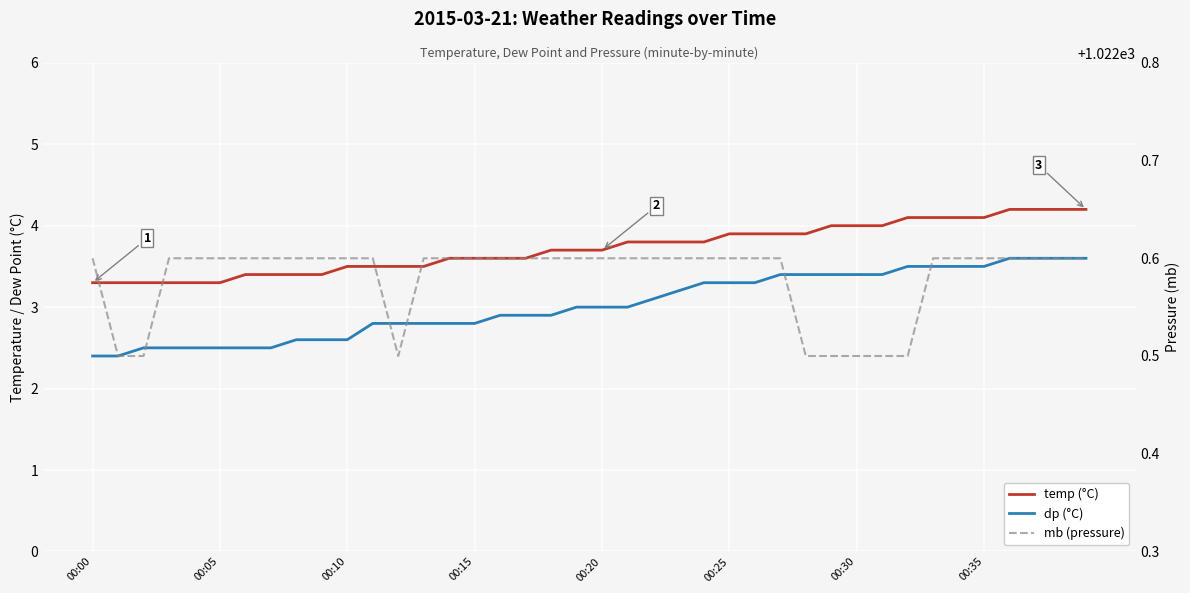

Rank the series by their maximum value, from highest to lowest.

mb, temp, dp